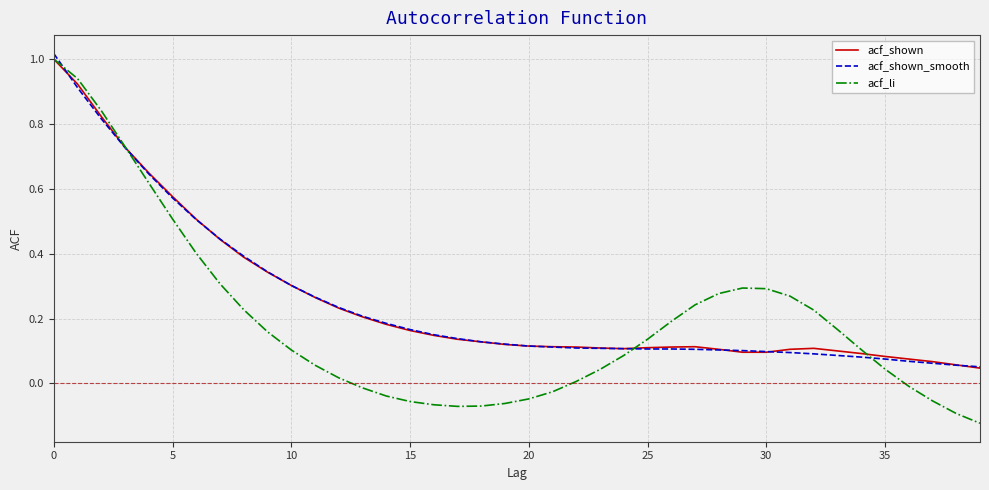

Which series has the widest spread of values?

acf_li